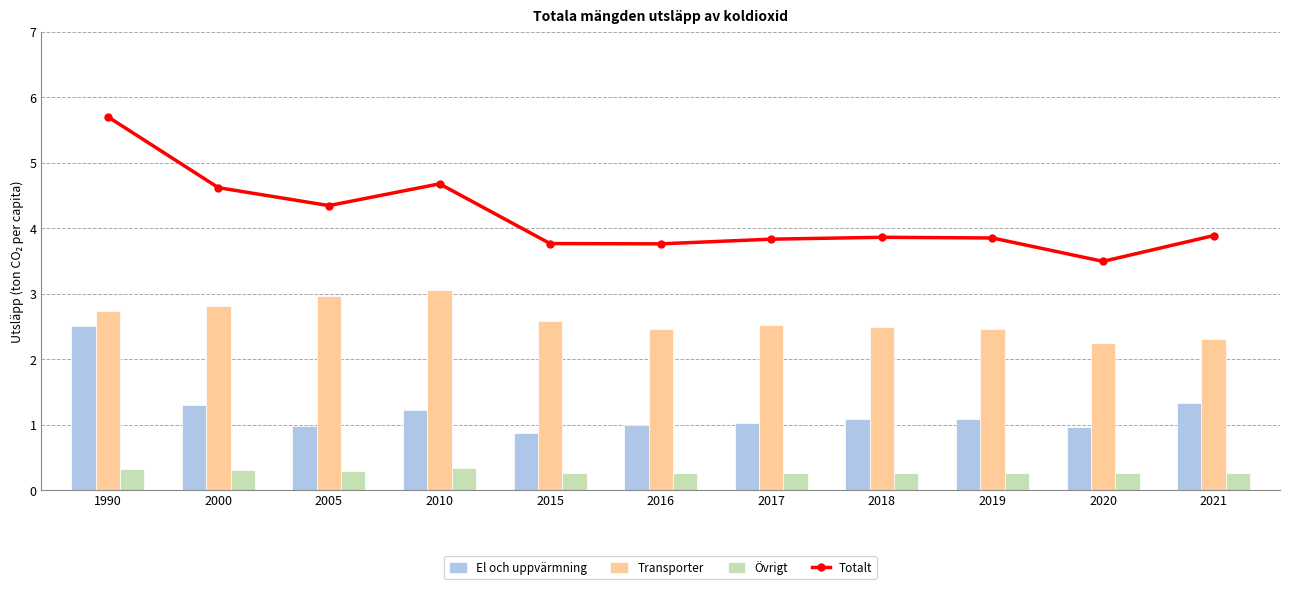

Which series changed the most between 1990 and 2020?

Totalt